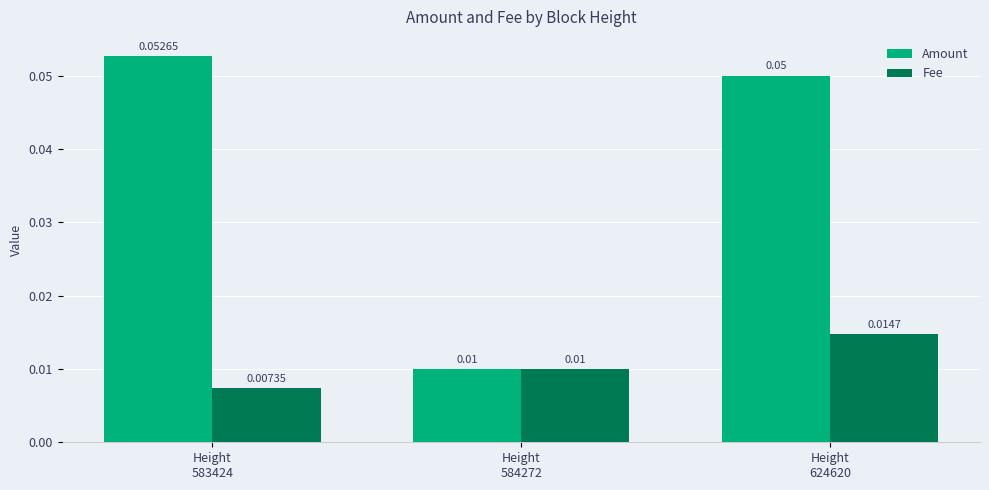

Which series has the widest spread of values?

Amount